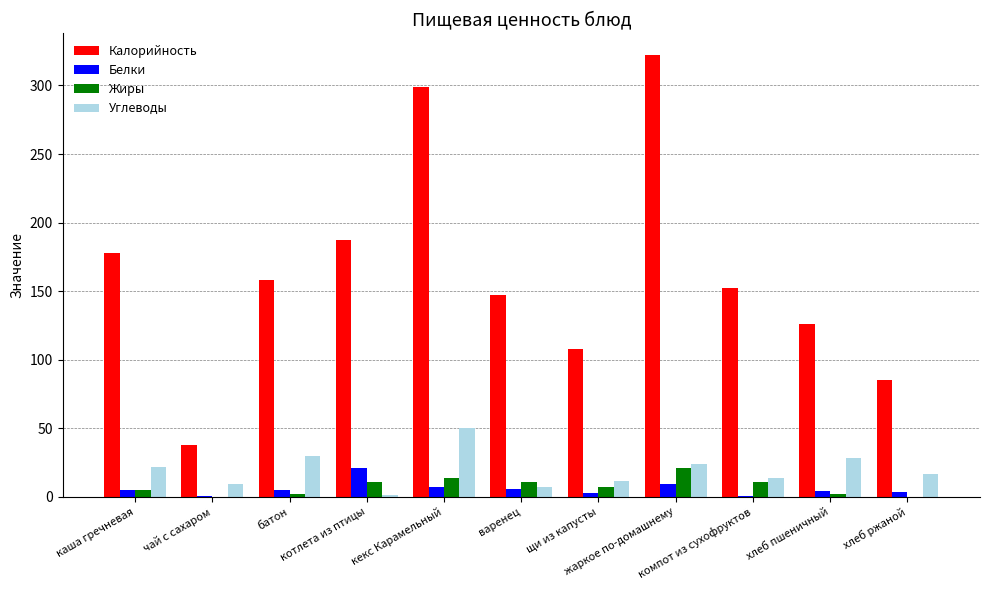

What is the sum of all Калорийность values?

1800.0